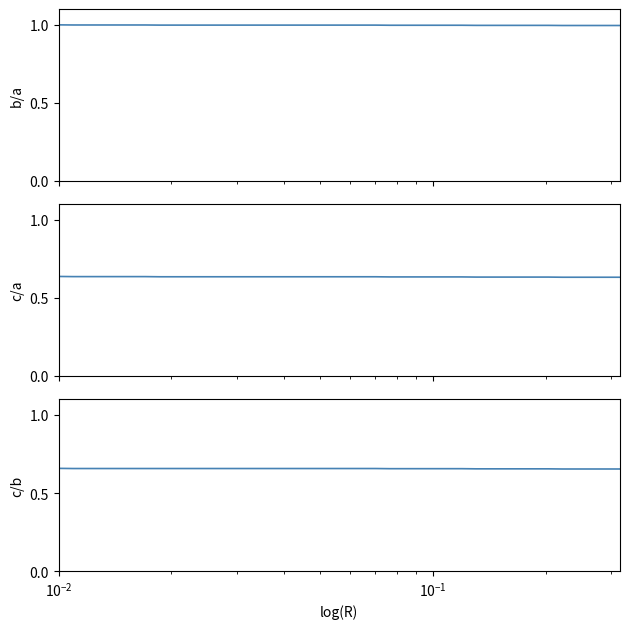

True or false: c/a has more than 2 points higher than both neighbors.

False